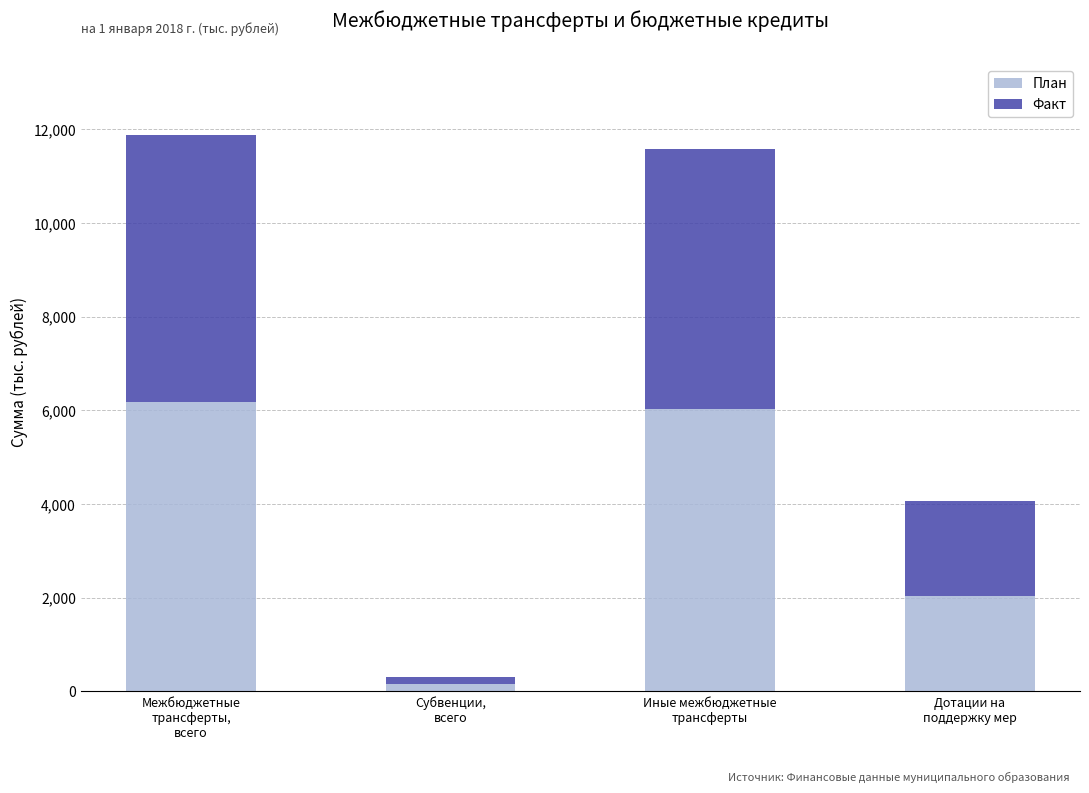

What is the highest value of the План series?

6181.5